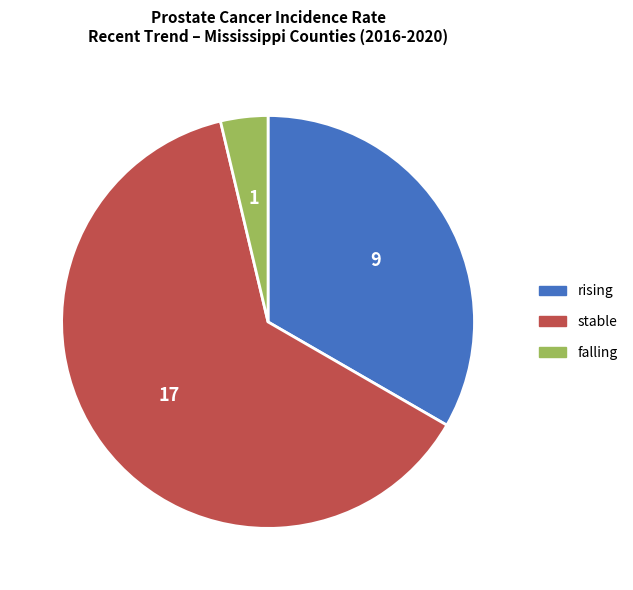

Which category has the biggest portion of the pie?

stable